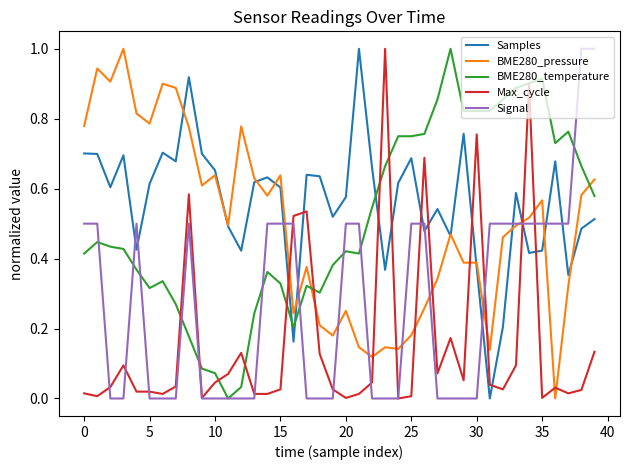

Which series has the largest total across all categories?

Samples